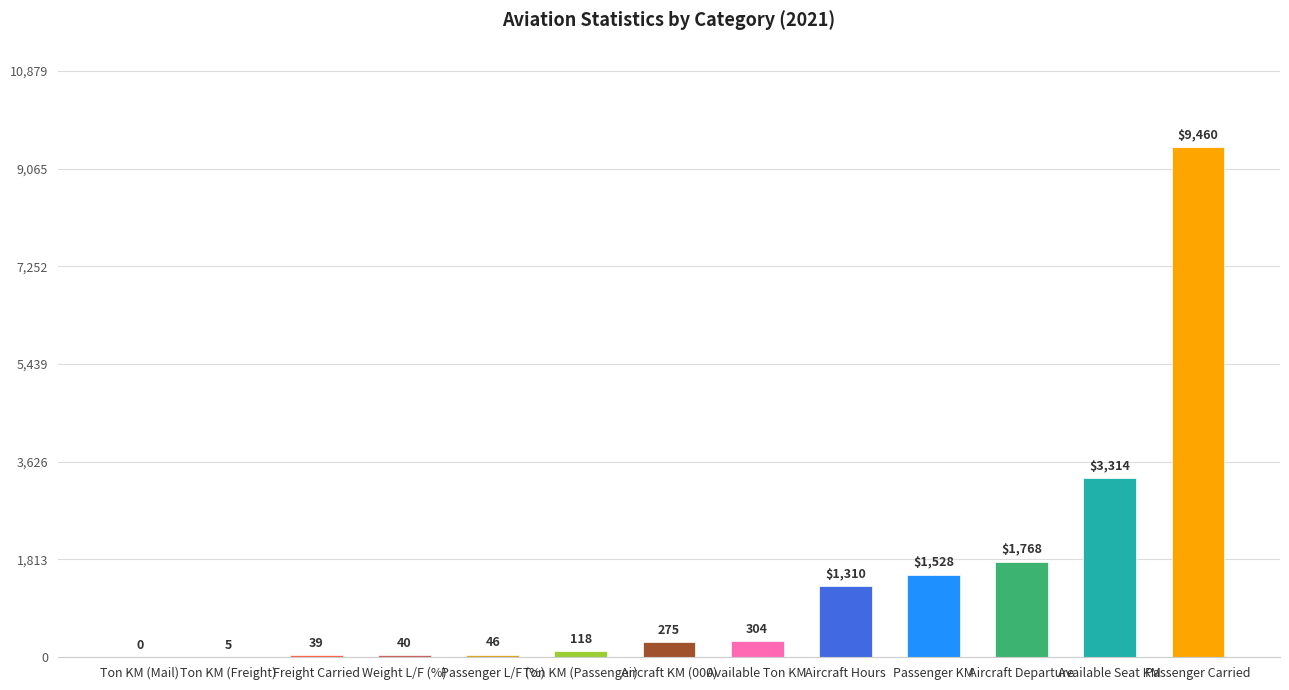

What is the change in value from Ton KM (Mail) to Ton KM (Freight)?

+5